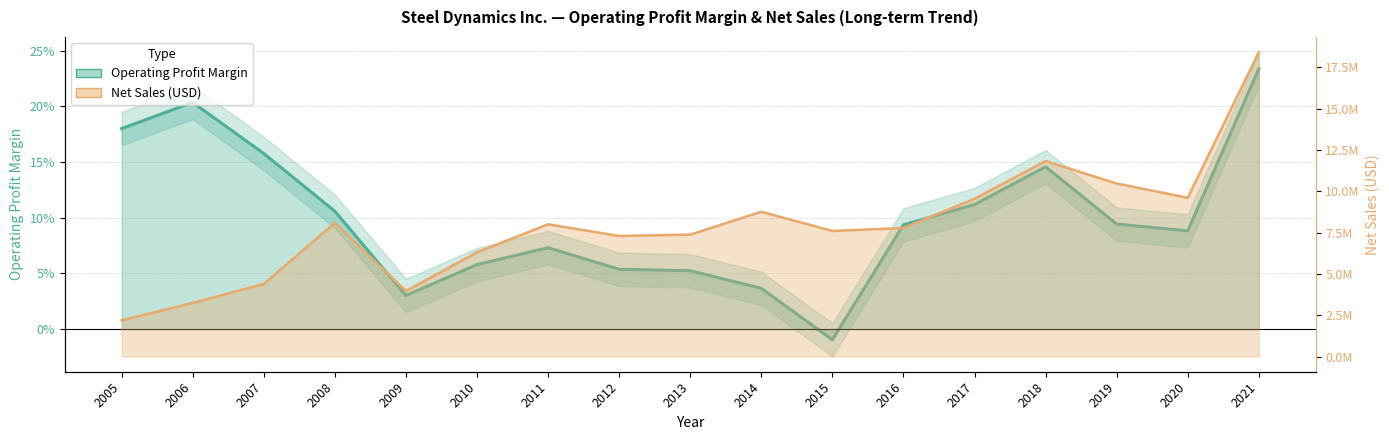

Is the value of Net Sales (billion) at 2007 greater than the value of Operating Profit Margin at 2006?

Yes